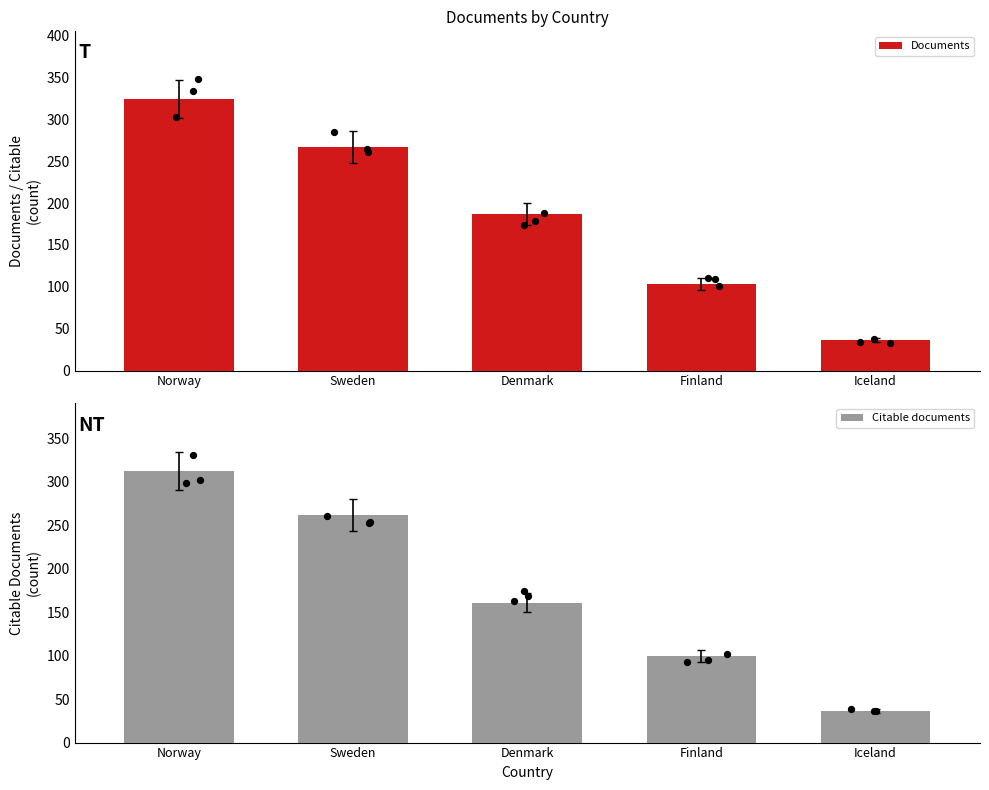

Which series contains the highest Y value?

Documents